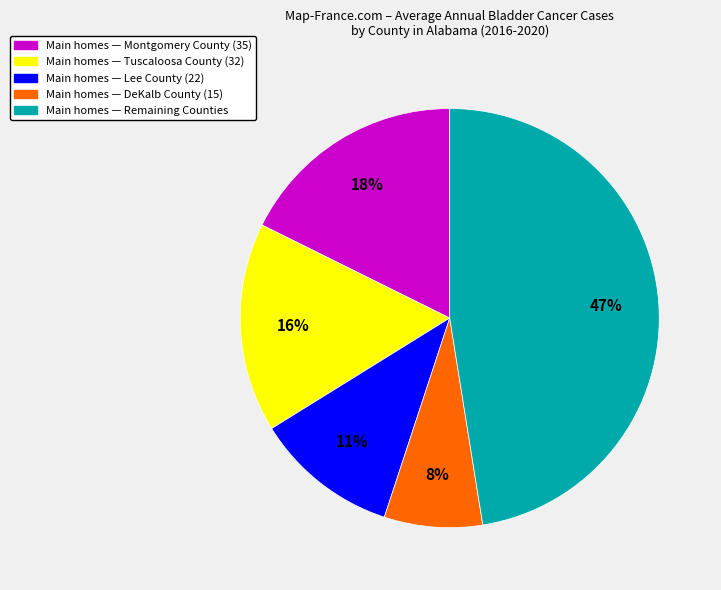

The Main homes — DeKalb County (15) slice represents 13% of the pie. True or false?

False